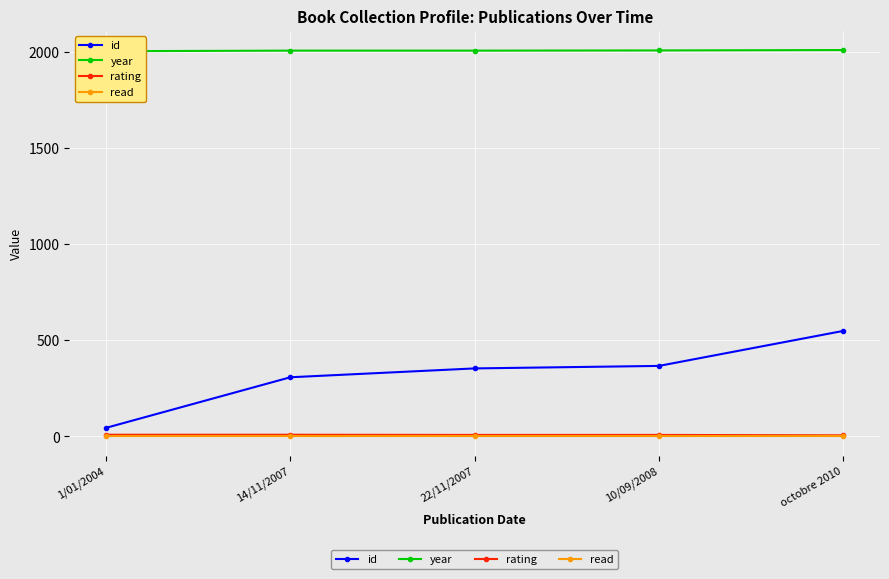

At how many categories does at least one series exceed 1093?

5